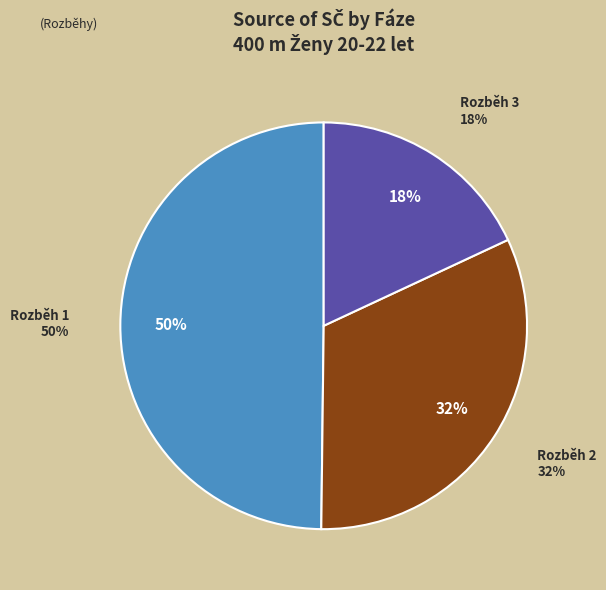

What is the change in value from Rozběh 1 to Rozběh 2?

-162